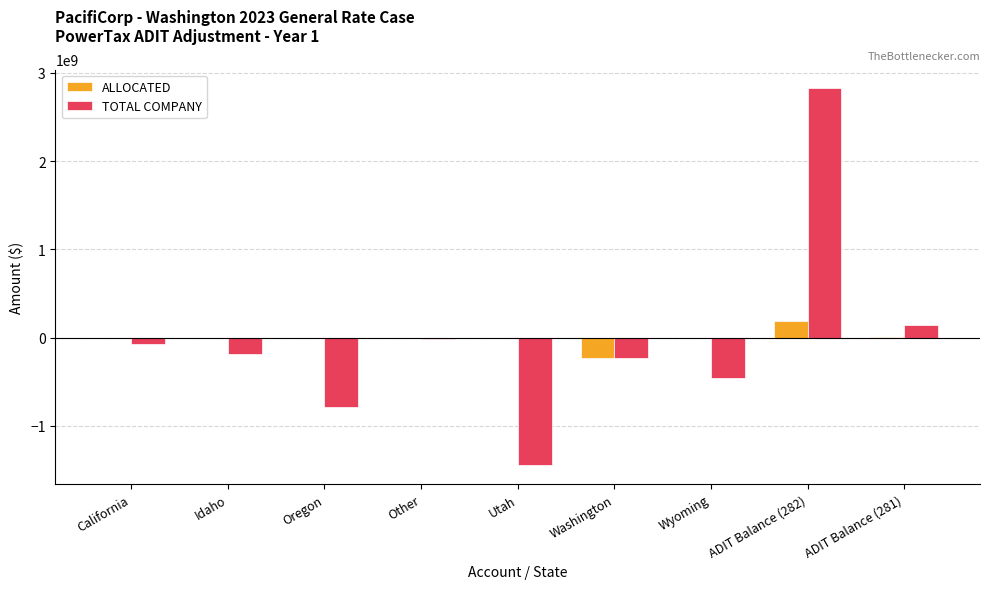

What is the greatest value displayed?

2823702289.0